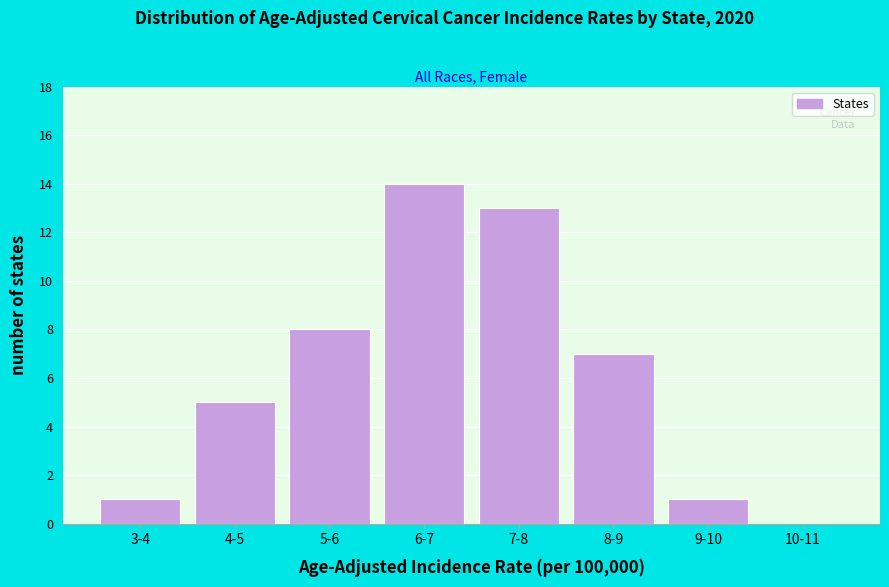

Reading left to right, transcribe all the data shown in this chart.

3-4=1	4-5=5	5-6=8	6-7=14	7-8=13	8-9=7	9-10=1	10-11=0